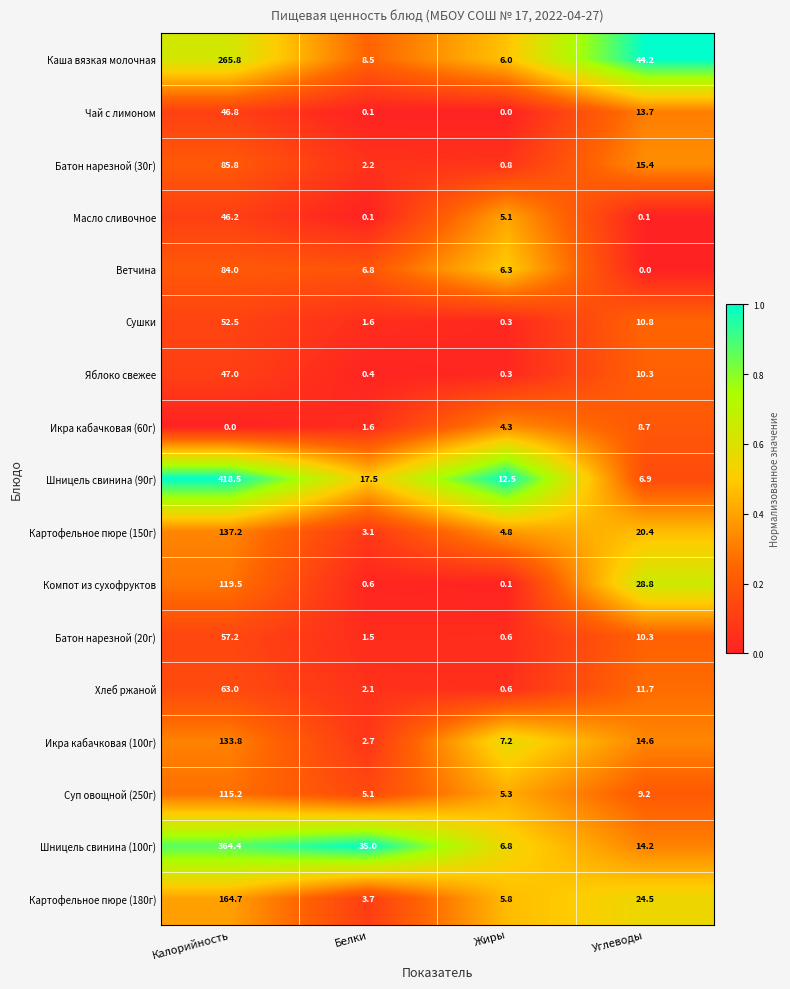

Rank the series by their maximum value, from lowest to highest.

Икра кабачковая (60г), Масло сливочное, Чай с лимоном, Яблоко свежее, Сушки, Батон нарезной (20г), Хлеб ржаной, Ветчина, Батон нарезной (30г), Суп овощной (250г), Компот из сухофруктов, Икра кабачковая (100г), Картофельное пюре (150г), Картофельное пюре (180г), Каша вязкая молочная, Шницель свинина (100г), Шницель свинина (90г)